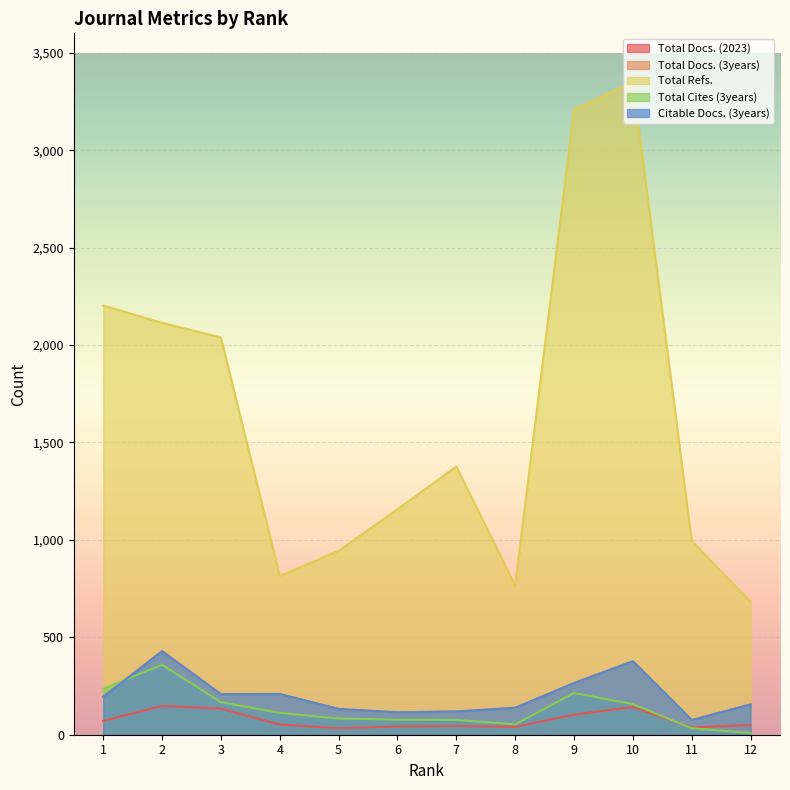

At how many categories does at least one series exceed 1035?

7